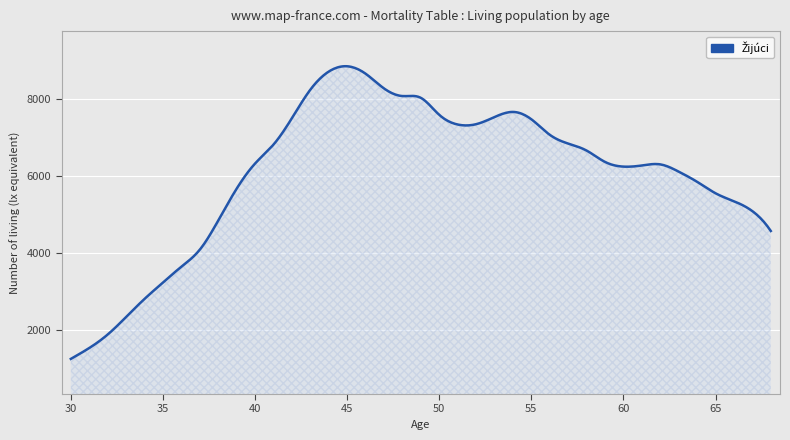

How many data points are less than 6330?

19